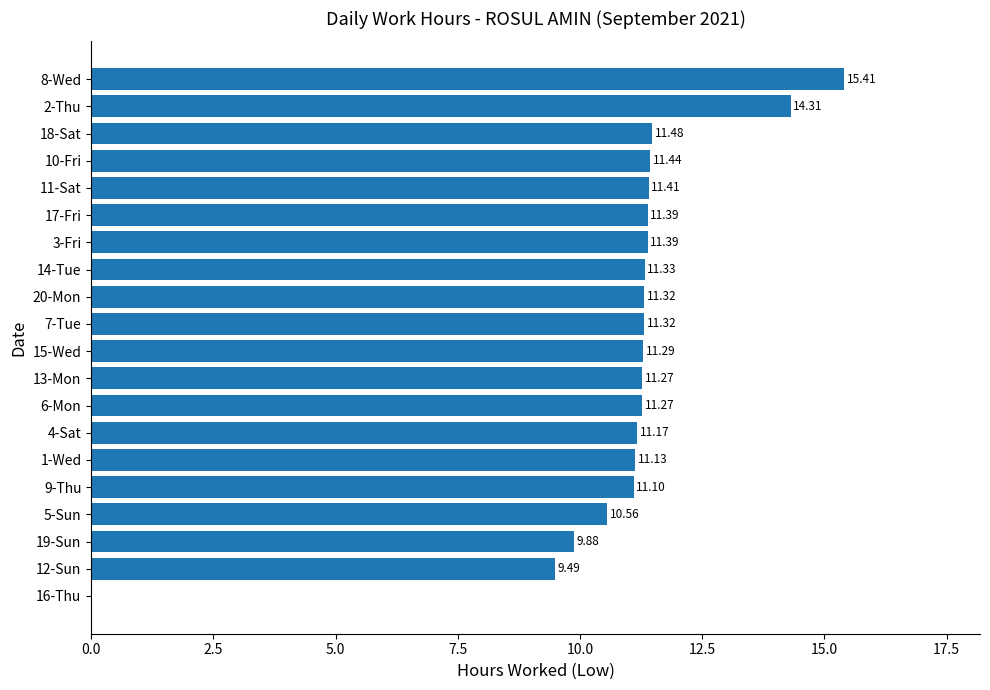

What is the change in value from 4-Sat to 13-Mon?

+0.1